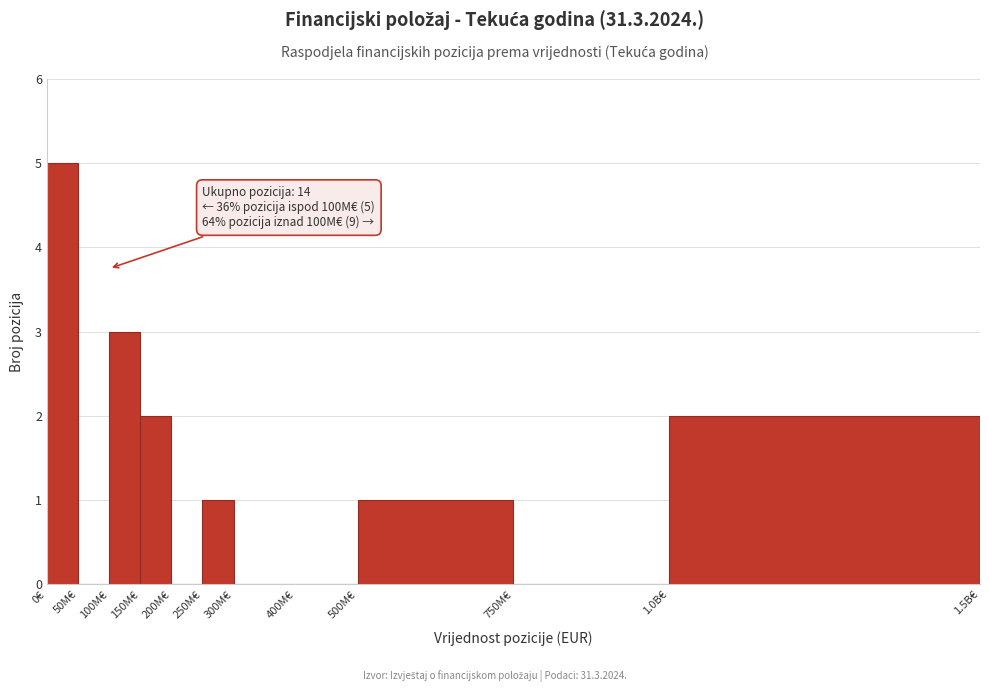

Reading left to right, transcribe all the data shown in this chart.

0€=5	50M€=0	100M€=3	150M€=2	200M€=0	250M€=1	300M€=0	400M€=0	500M€=1	750M€=0	1.0B€=2